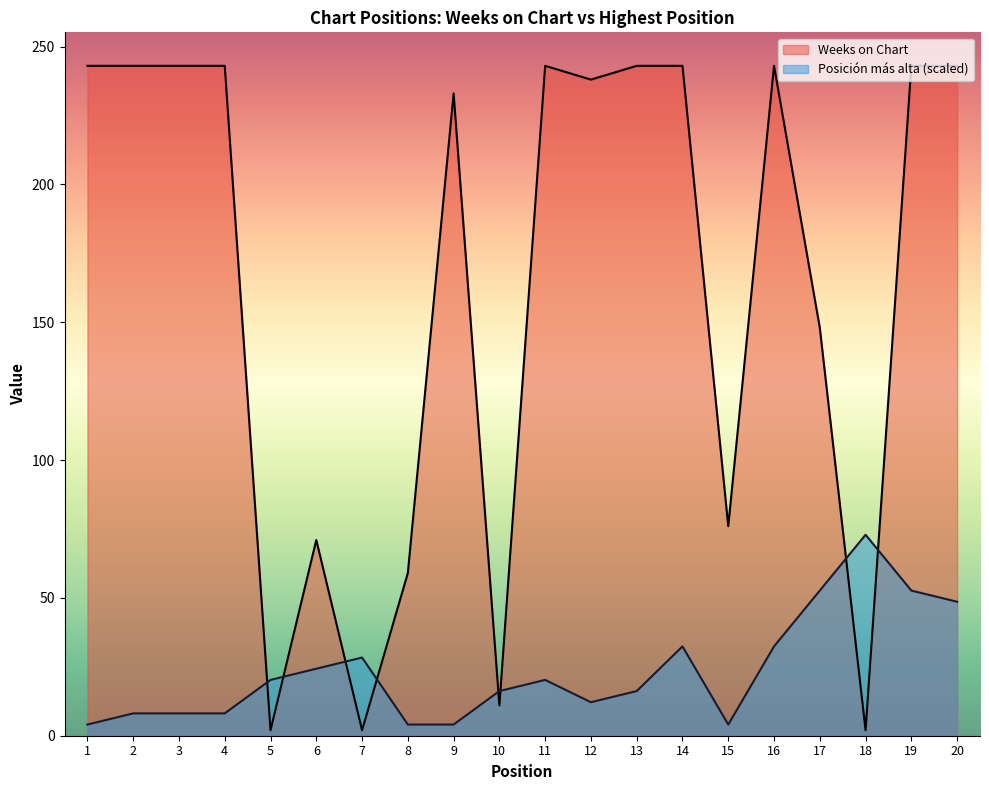

True or false: Weeks on Chart has a value of 243.0 at 2.

True